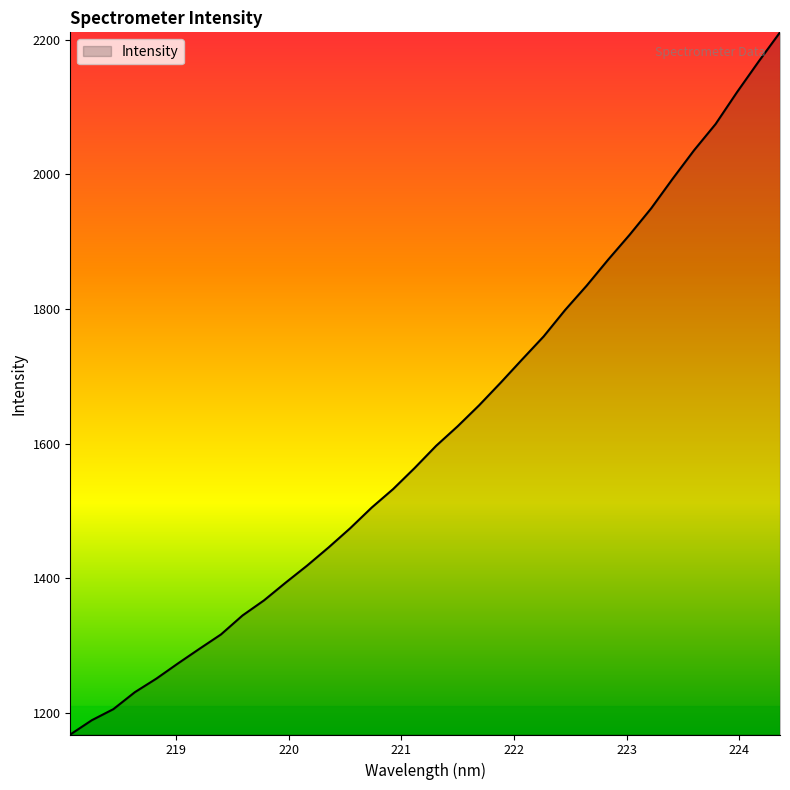

What is the smallest value displayed?

1167.8